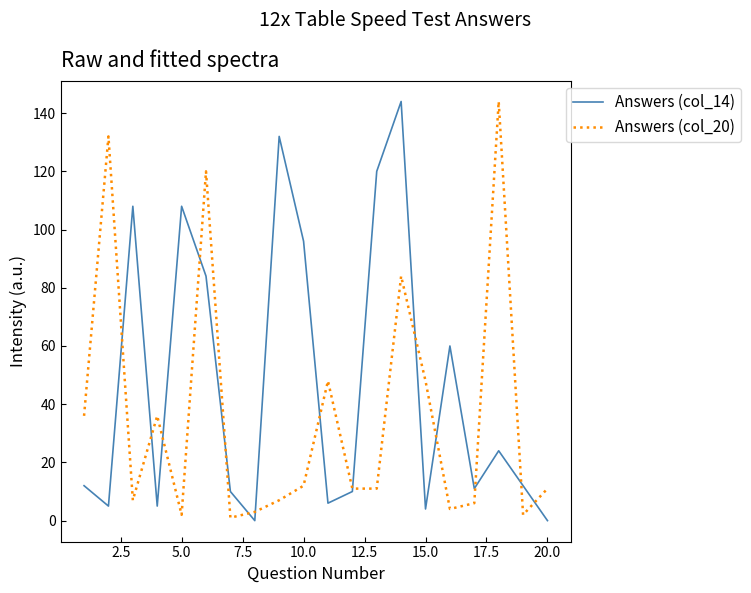

Rank the series by their average value, from lowest to highest.

Answers (col_20), Answers (col_14)